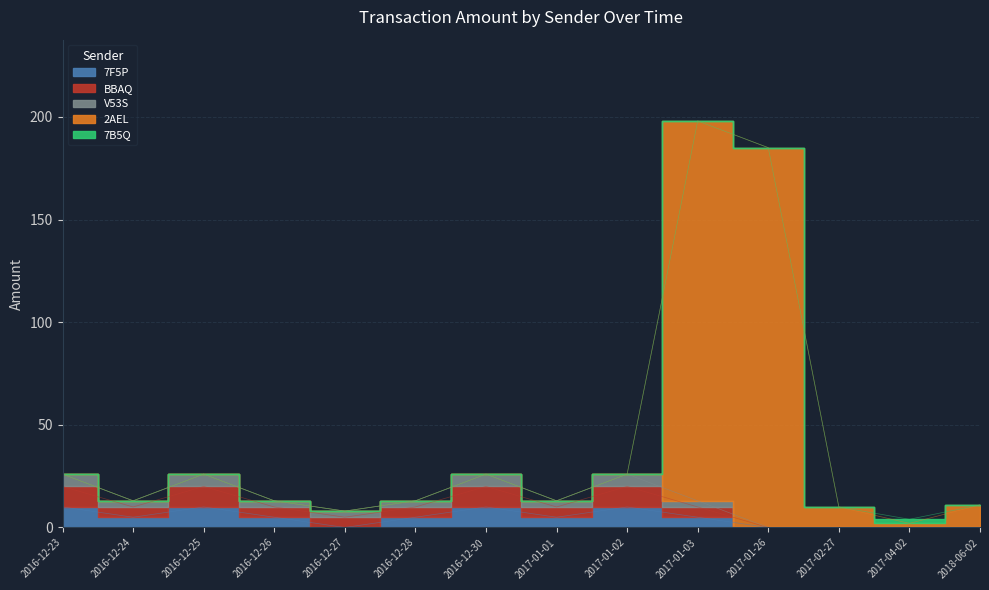

What is the value of the S-7F5P-YS47-LB6B-7CST4 point at the 2nd from the left?

5